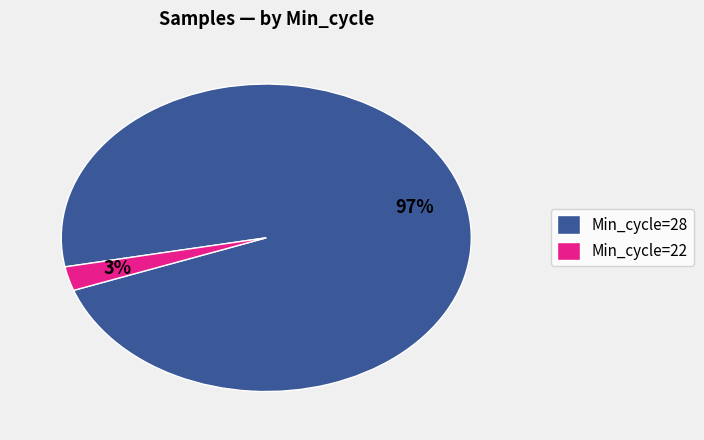

Does Min_cycle=22 account for over 50% of the chart?

No